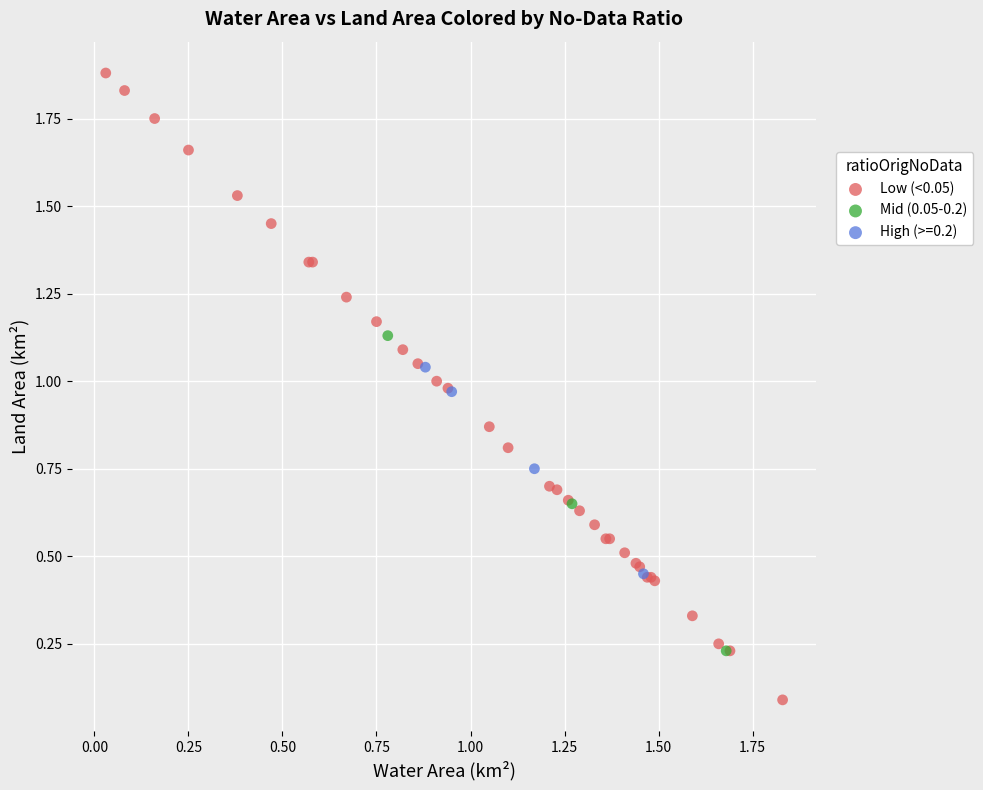

Which series contains the highest Y value?

Low (<0.05)